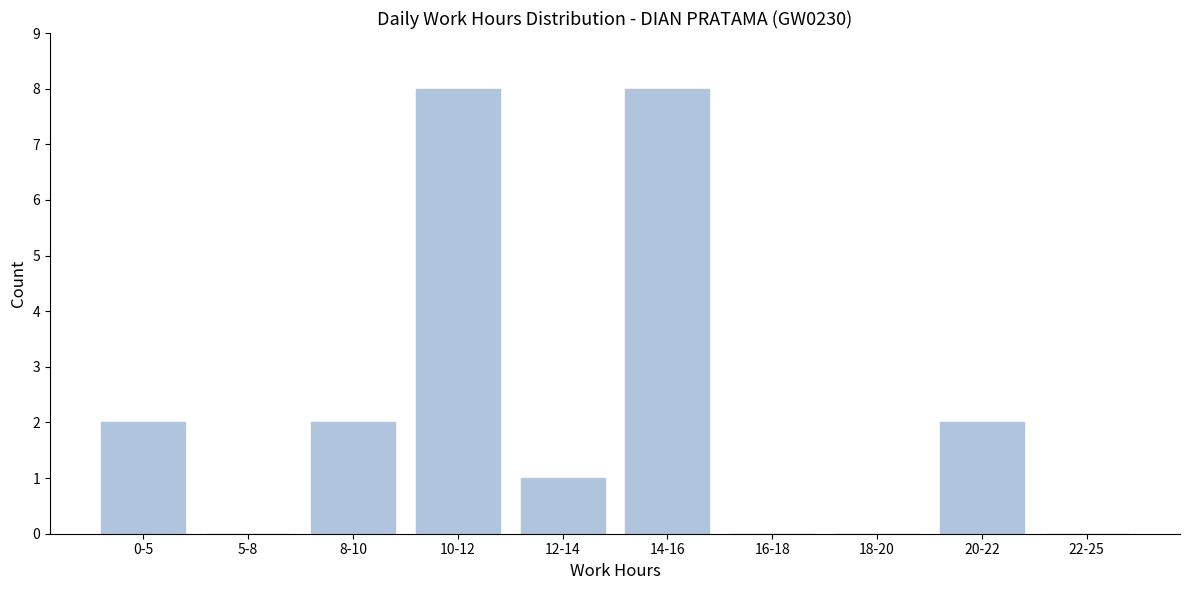

Reading left to right, transcribe all the data shown in this chart.

0-5=2	5-8=0	8-10=2	10-12=8	12-14=1	14-16=8	16-18=0	18-20=0	20-22=2	22-25=0